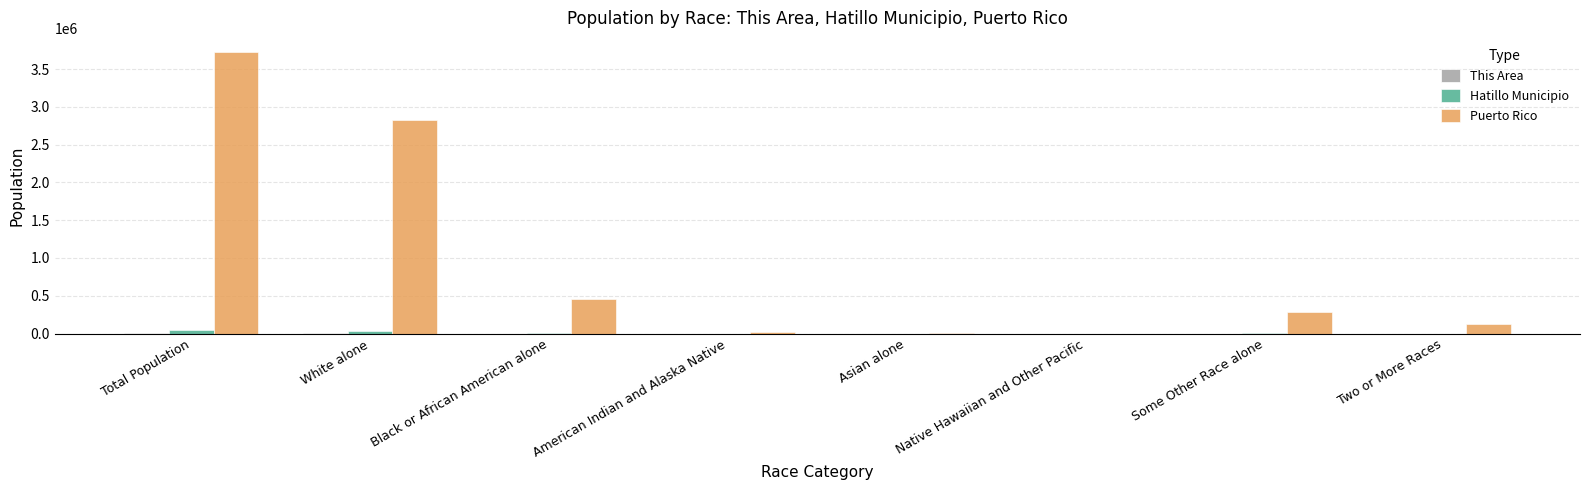

Between White alone and Two or More Races, which series saw the biggest shift?

Puerto Rico